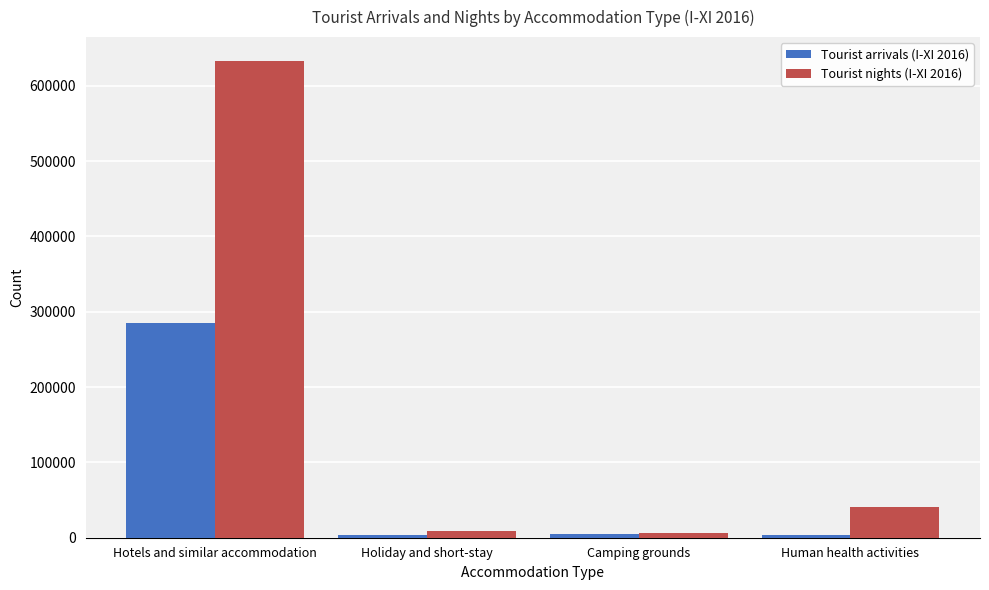

What are all the series names shown in the legend?

Tourist arrivals (I-XI 2016), Tourist nights (I-XI 2016)